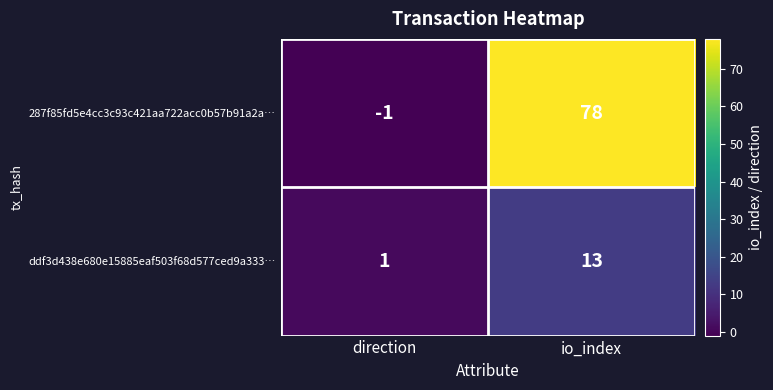

How many categories are shown in the chart?

2